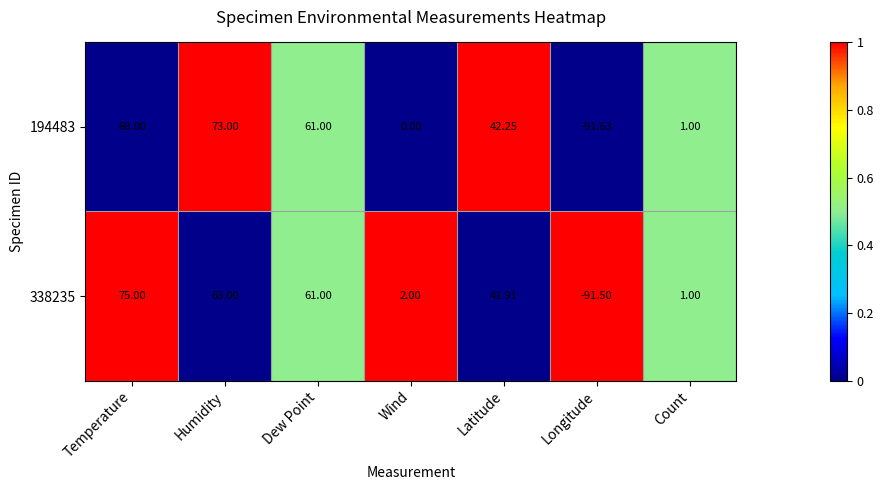

Where does the 194483 series first go above 42?

Temperature